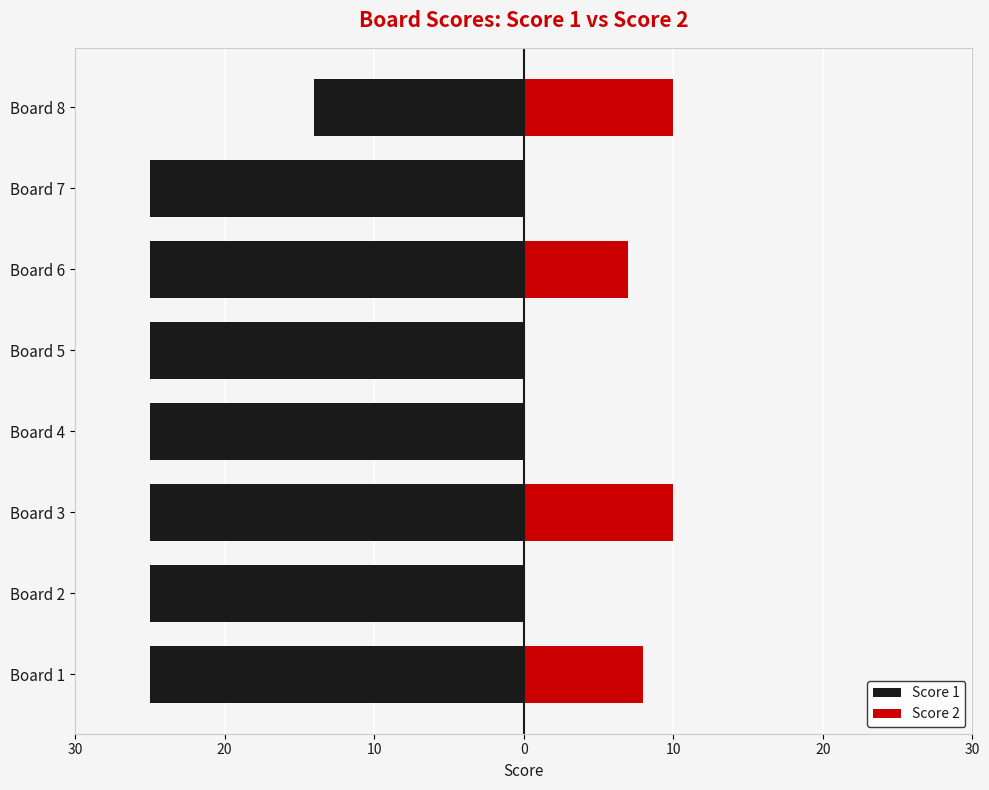

Rank the series at Board 1 from highest to lowest value.

Score 2, Score 1